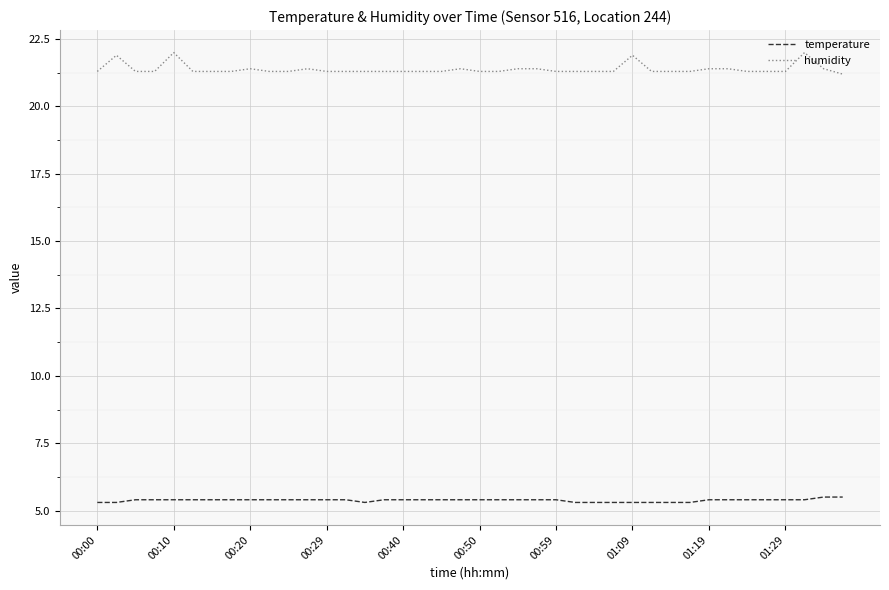

List the series in order of their peak value, lowest first.

temperature, humidity